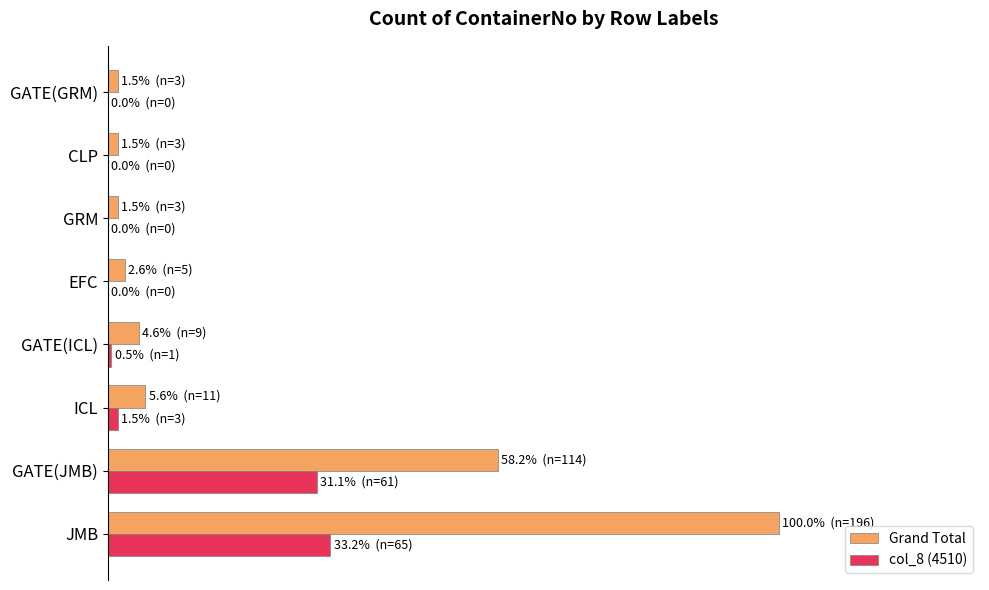

What are all the series names shown in the legend?

Grand Total, col_8 (4510)